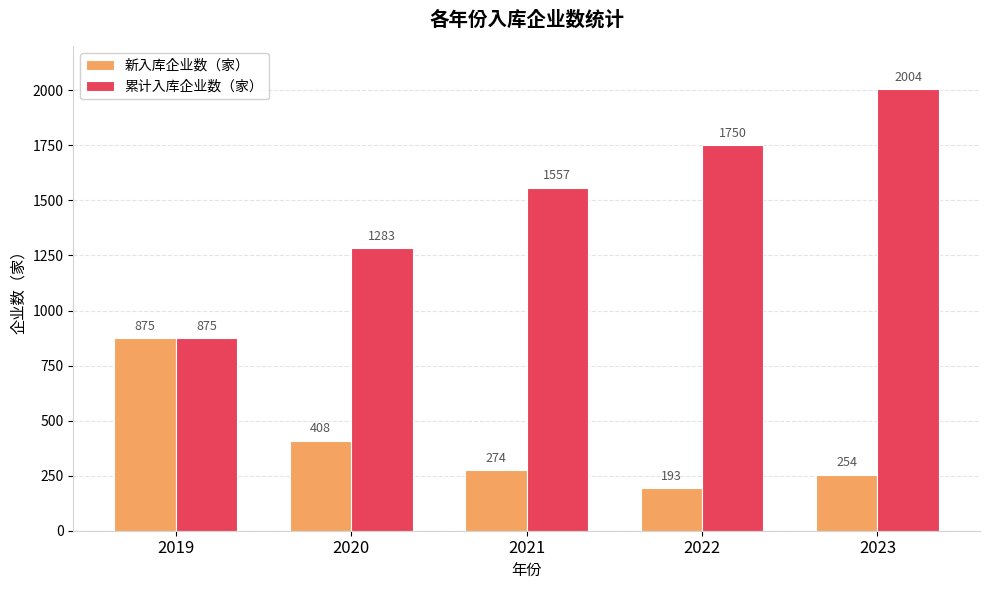

What is the value of the 新入库企业数（家） bar at the 3rd from the left?

274